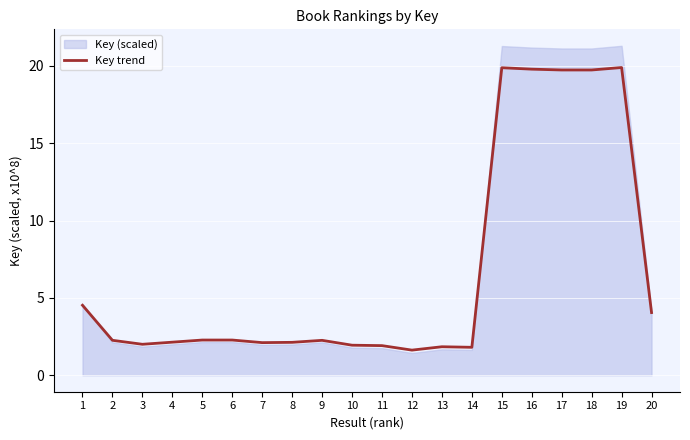

Which category has the lowest value across all series?

12